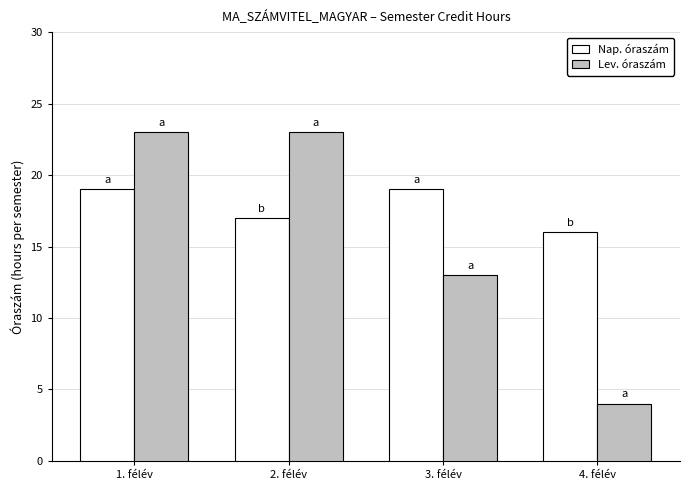

What is the value of the Nap. óraszám bar at the 3rd from the left?

19